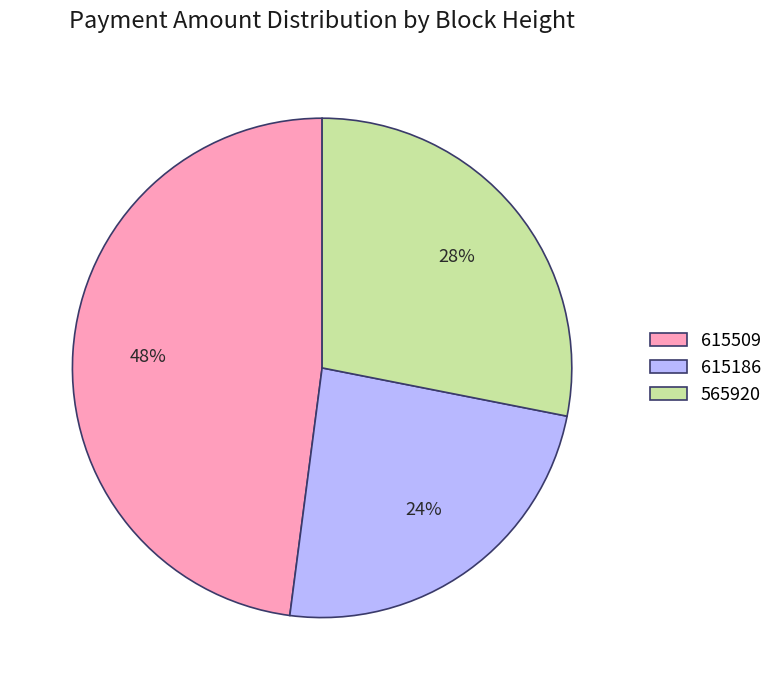

The 565920 slice represents 28% of the pie. True or false?

True